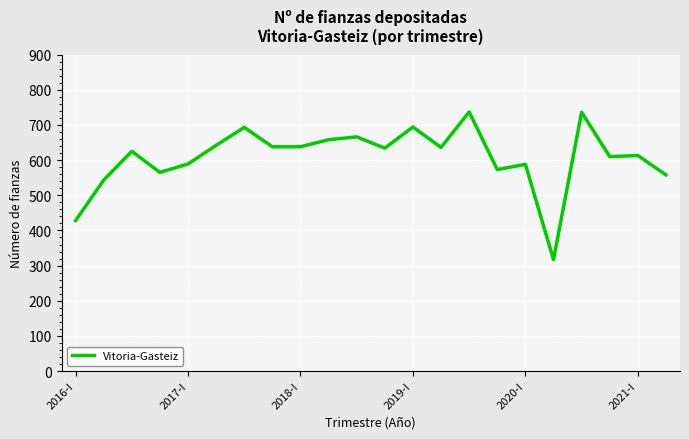

What is the difference between the maximum and minimum values?

420